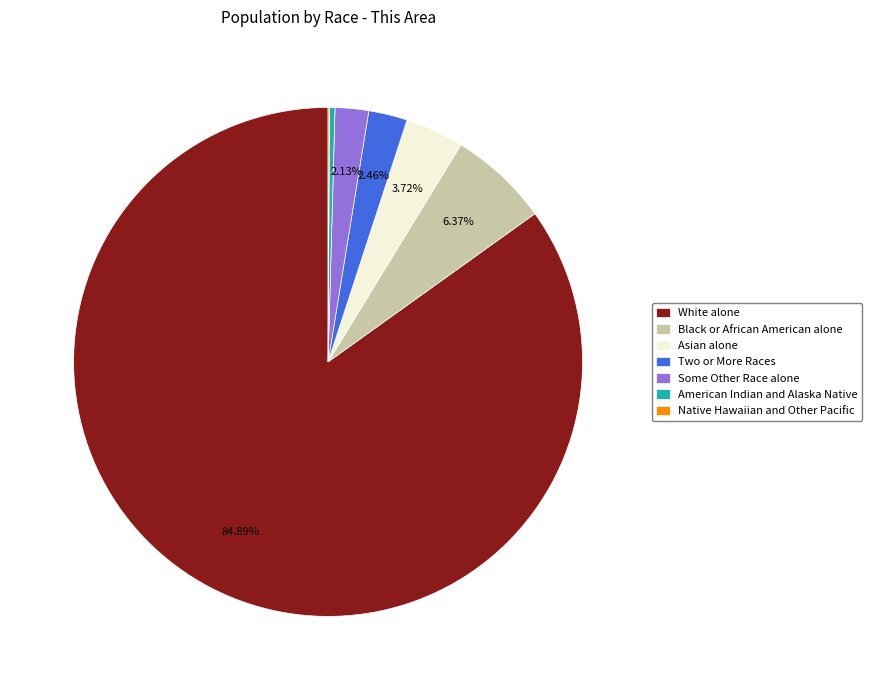

Which has a higher value, American Indian and Alaska Native or Black or African American alone?

Black or African American alone